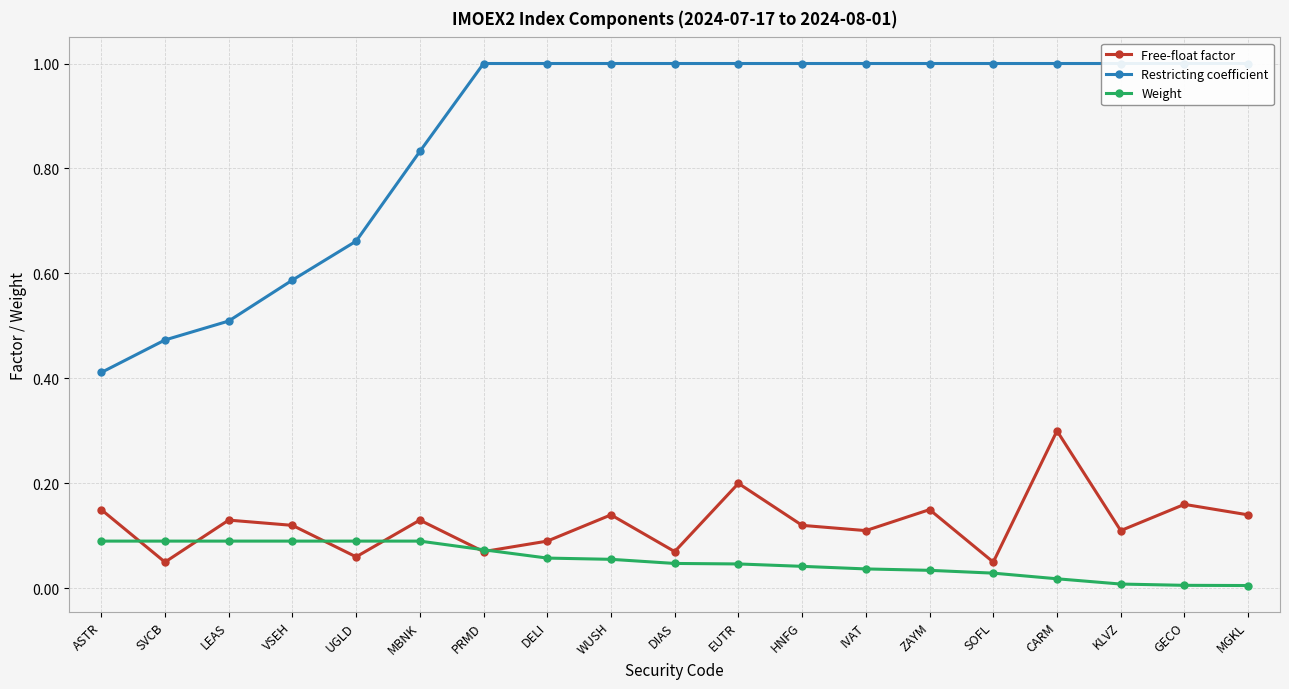

True or false: Free-float factor and Restricting coefficient intersect in this chart.

False